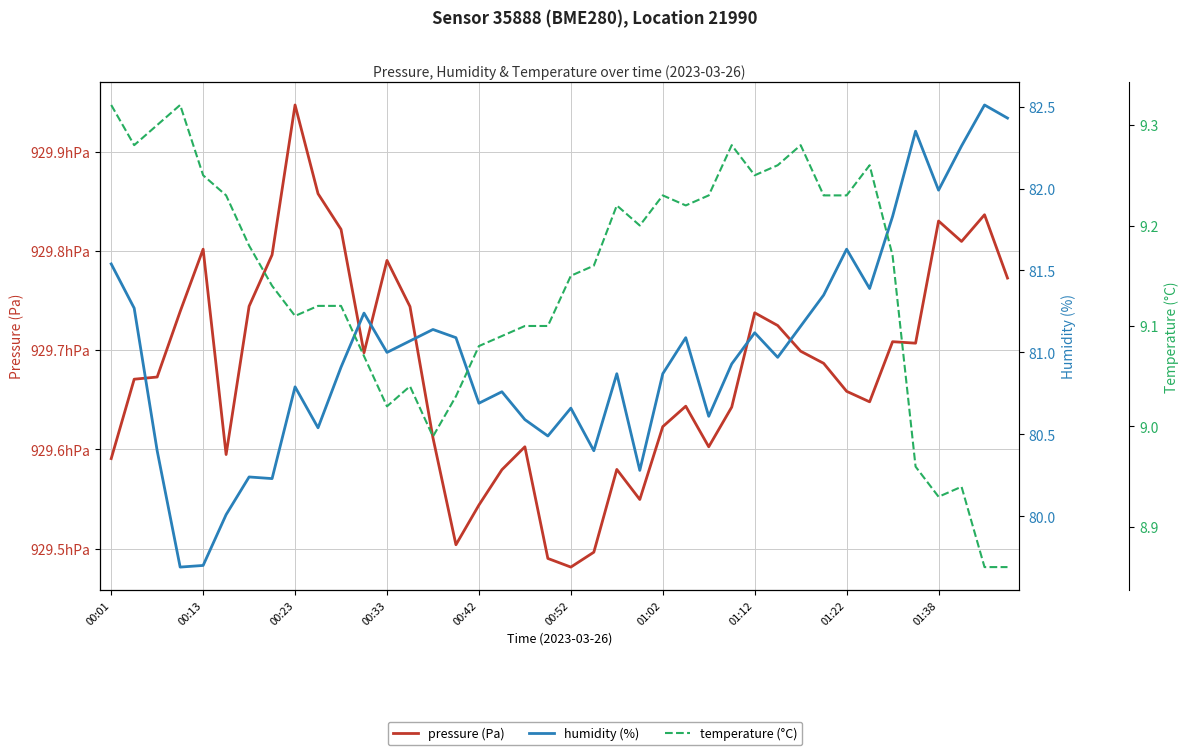

What is the sum of all pressure (Pa) values?

3718723.3